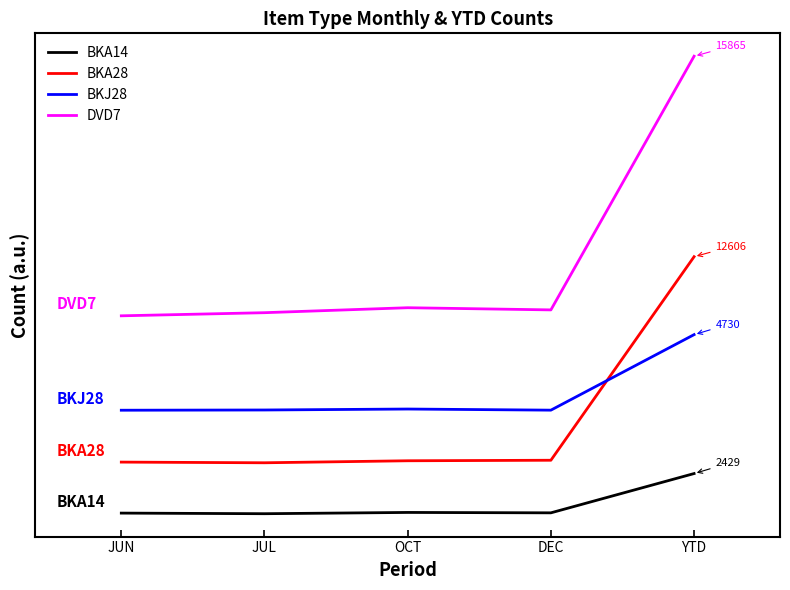

Which series has the largest total across all categories?

DVD7